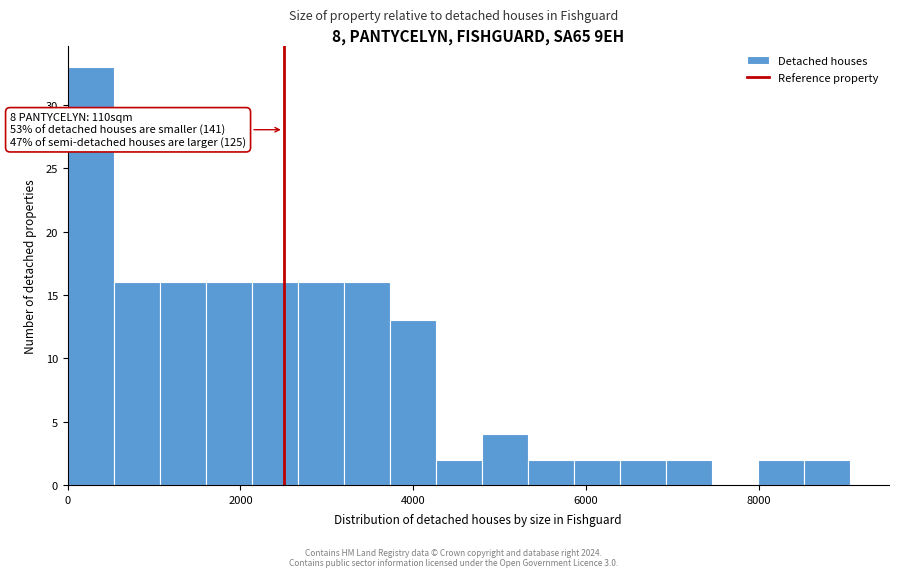

Read against the x-axis, roughly where is the centre of the tallest bar?

200